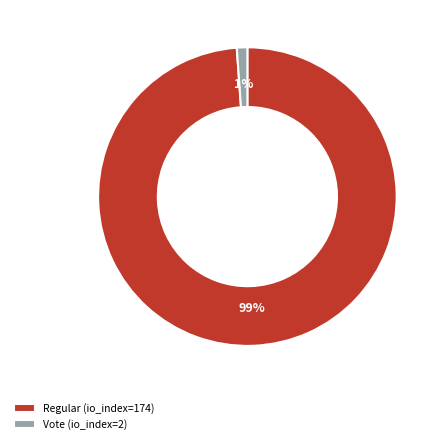

Is the sum of Vote (io_index=2) and Regular (io_index=174) greater than half?

Yes